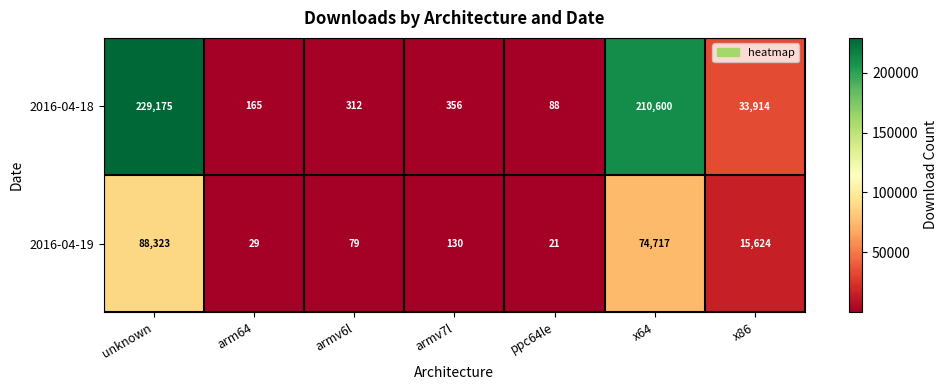

What is the sum of the 2016-04-18 values at x86 and ppc64le?

34002